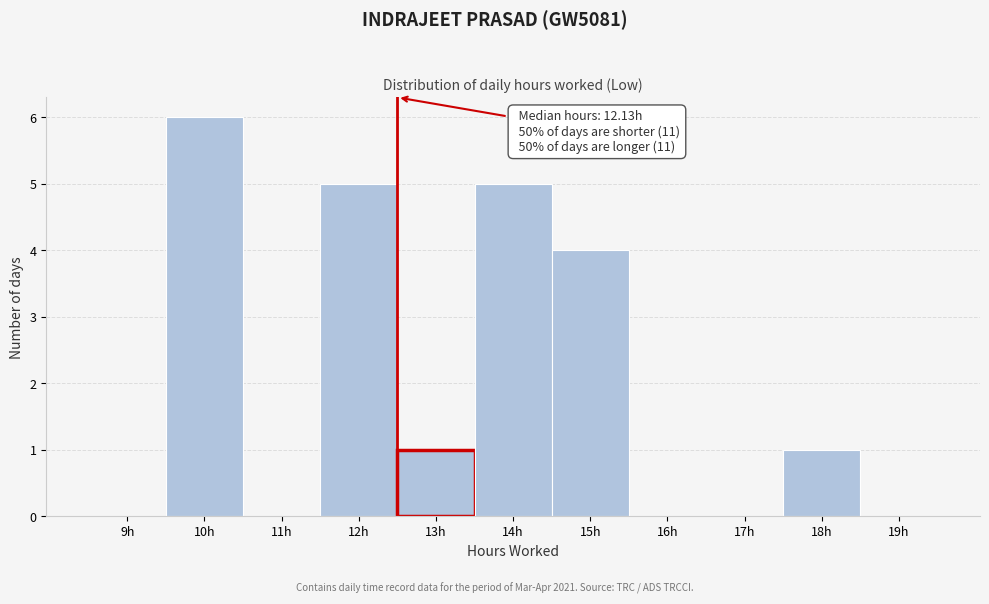

Reading left to right, what are all the values shown in this chart?

9h=0	10h=6	11h=0	12h=5	13h=1	14h=5	15h=4	16h=0	17h=0	18h=1	19h=0